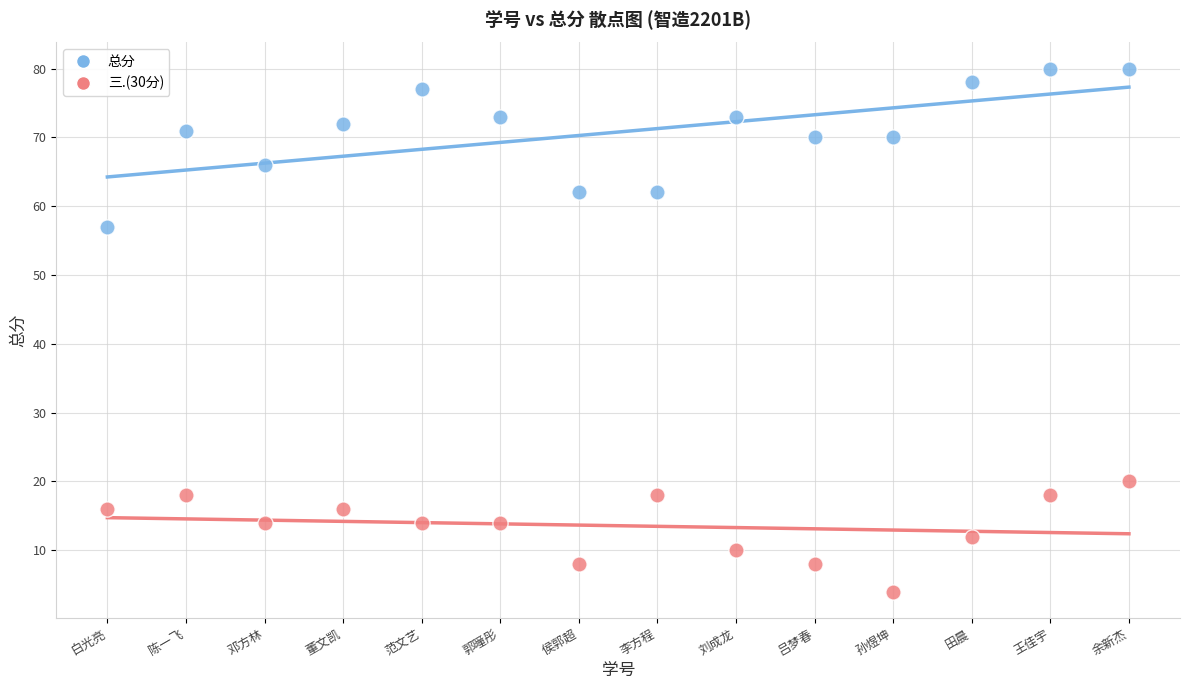

Which series has the widest spread of Y values?

总分